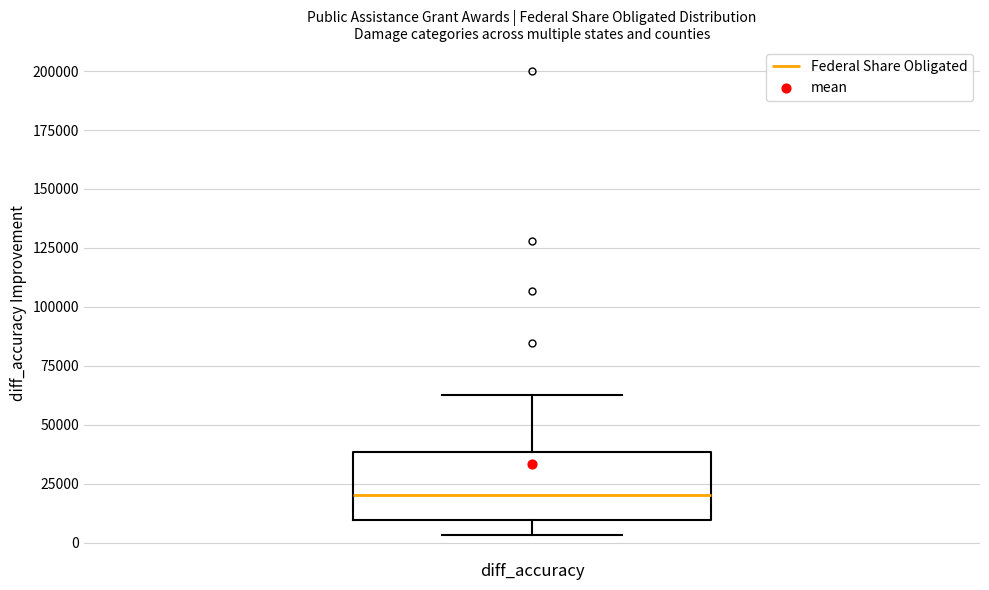

Read this box plot against the y-axis: the position of the median line, the range covered by the box, and the ends of both whiskers. The values are not printed on the chart, so give them approximately, as read against the axis.

median 20000, box 10000 to 40000, whiskers 5000 to 65000